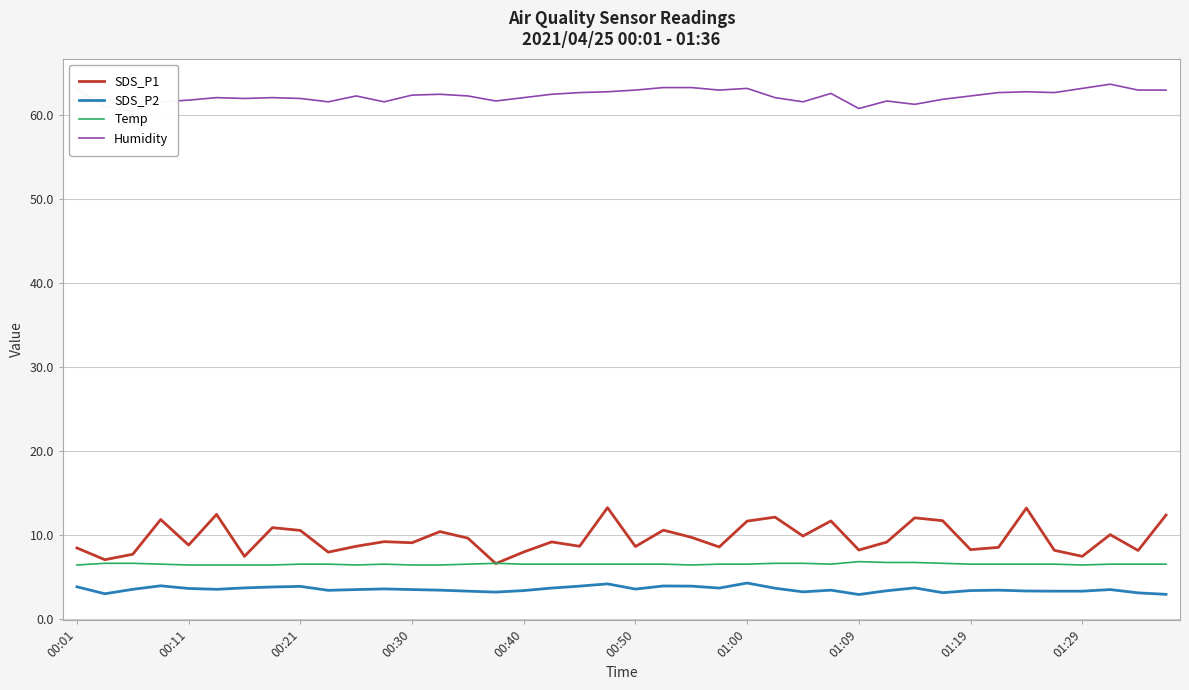

True or false: SDS_P2 and SDS_P1 intersect in this chart.

False